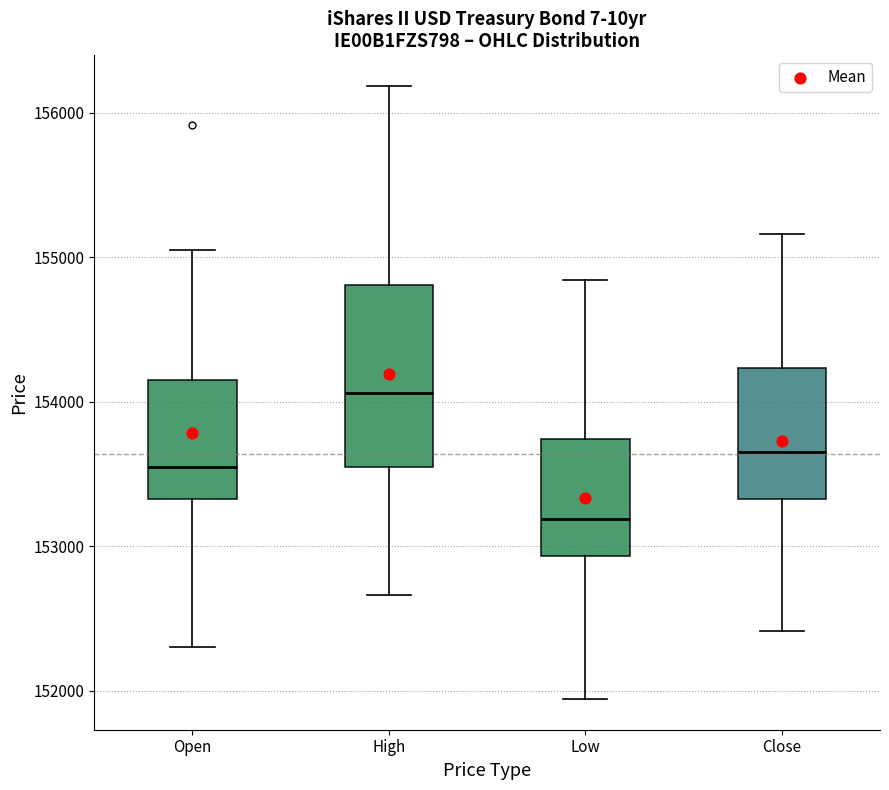

Comparing the boxes themselves (not the whiskers), which one is the tallest?

High